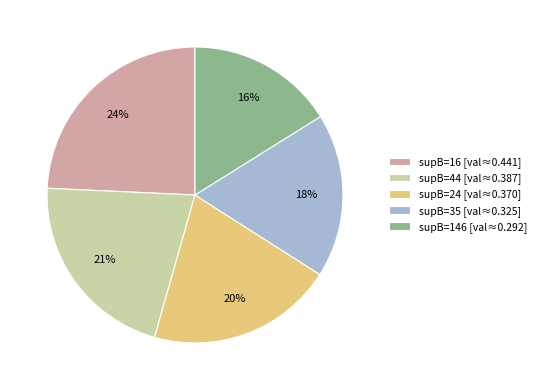

Is it true that supB=44 [val≈0.387] is 13% of the pie?

False